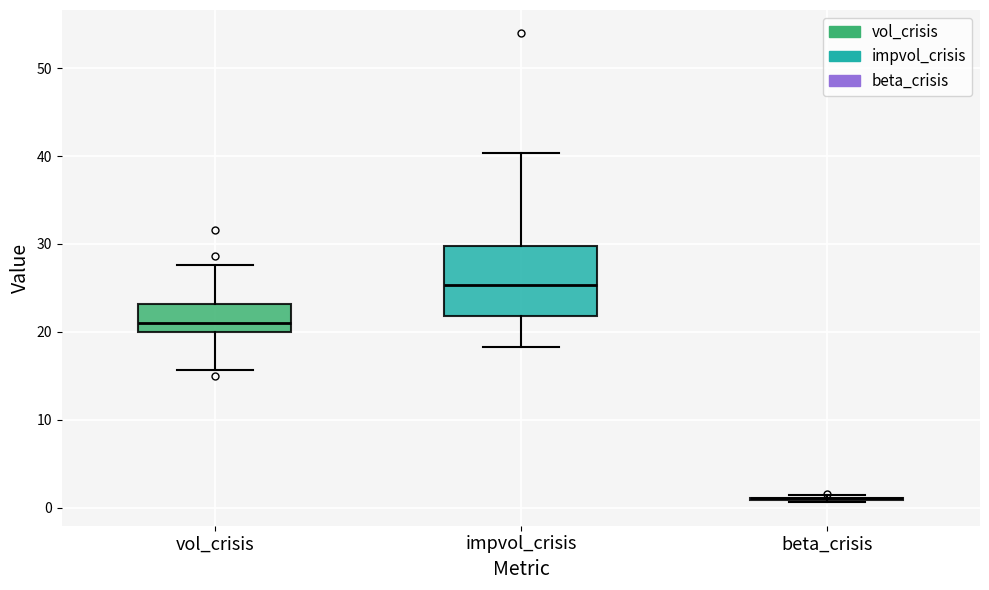

Where does the lower whisker of the box for vol_crisis end on the y-axis? The values are not printed on the chart, so give them approximately, as read against the axis.

16